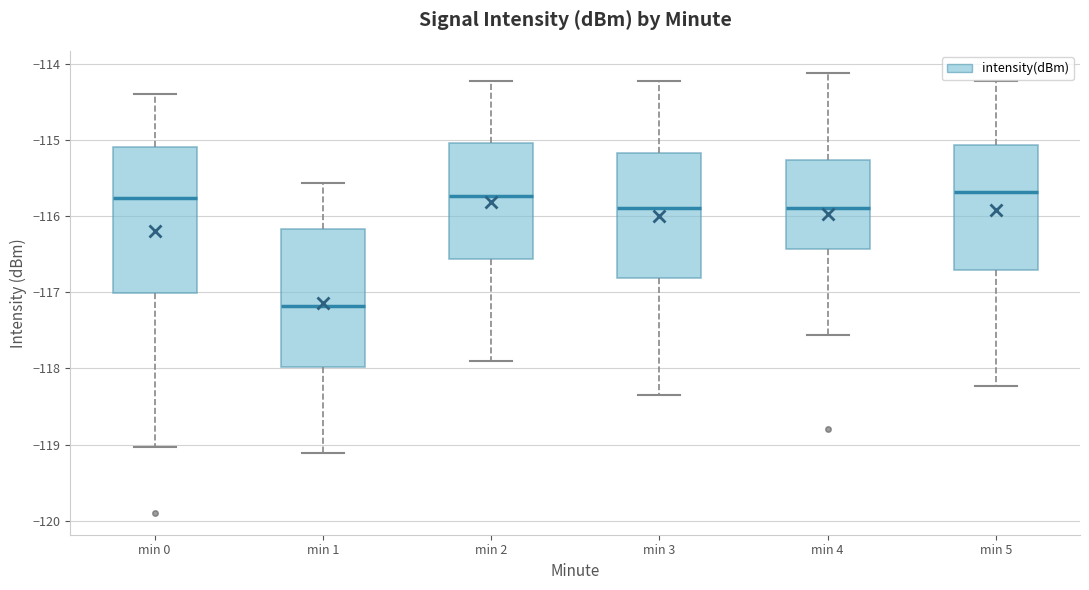

Which box is the tallest, from its lower edge to its upper edge?

min 0